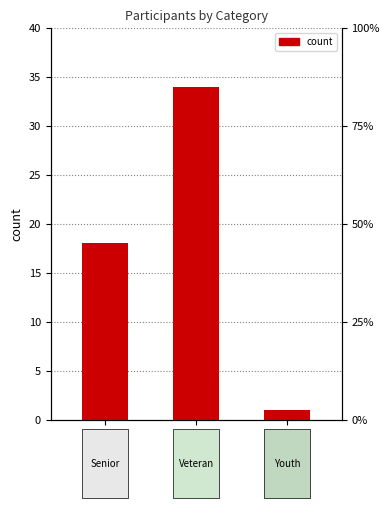

What is the change in value from Senior to Veteran?

+16